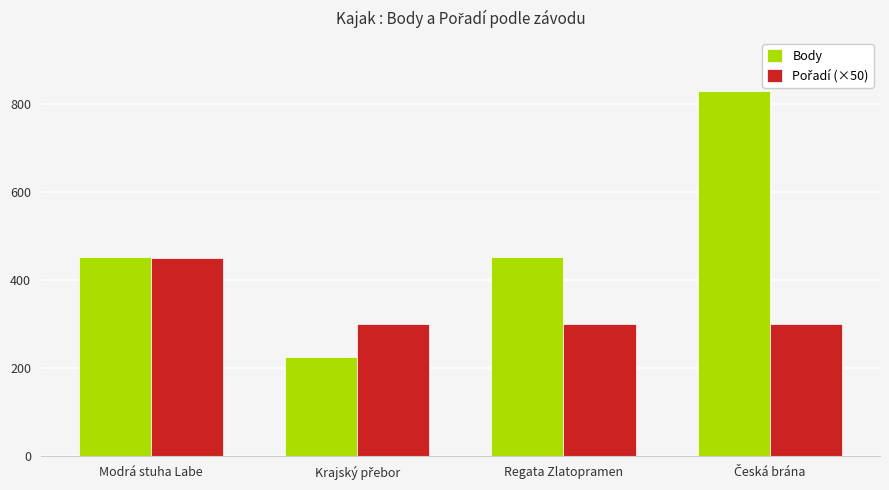

What is the minimum value shown in the chart?

226